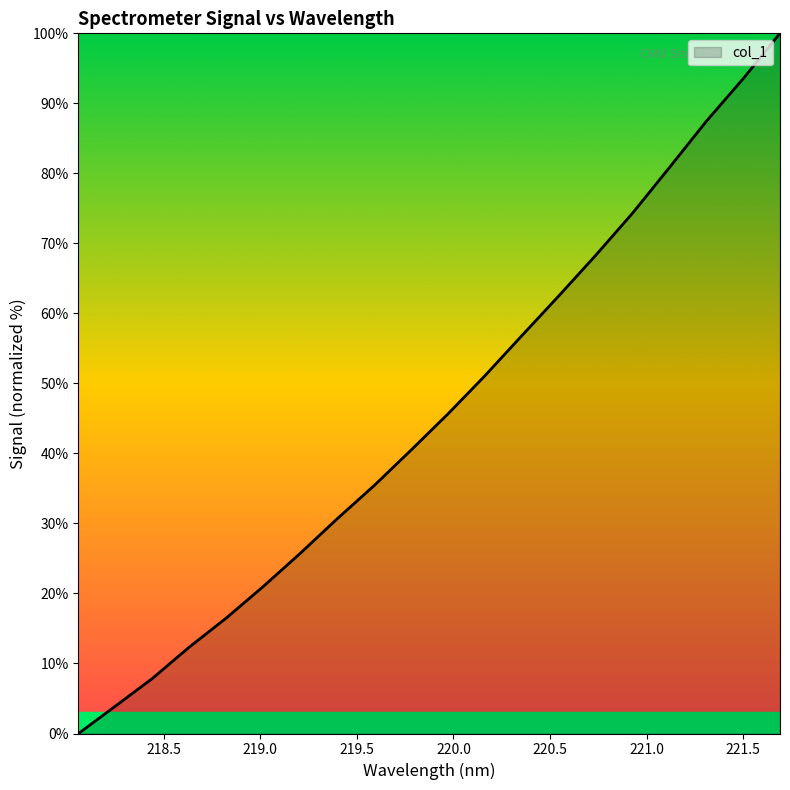

How many values are above zero?

19